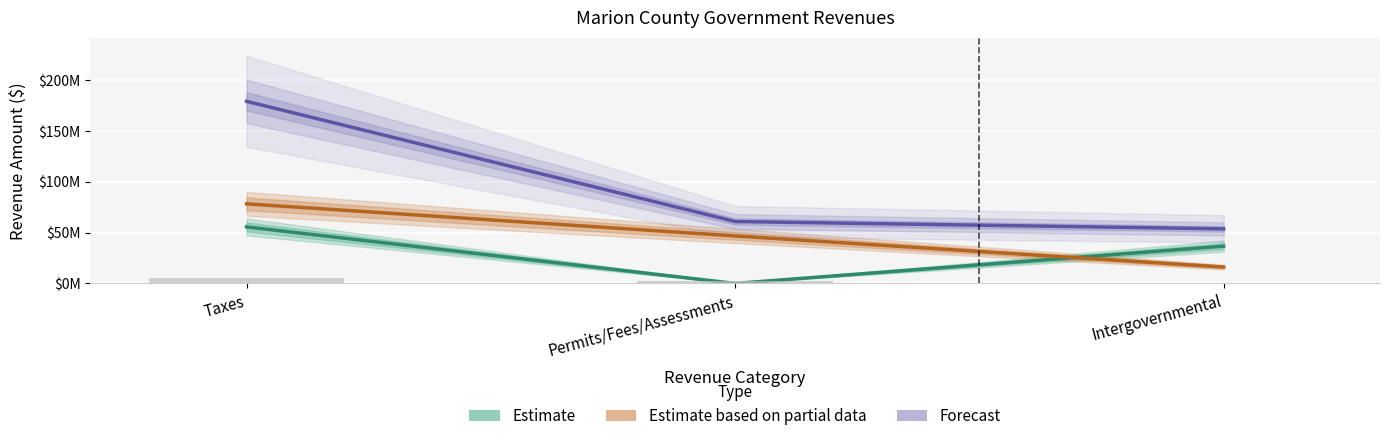

What is the minimum value shown in the chart?

14833